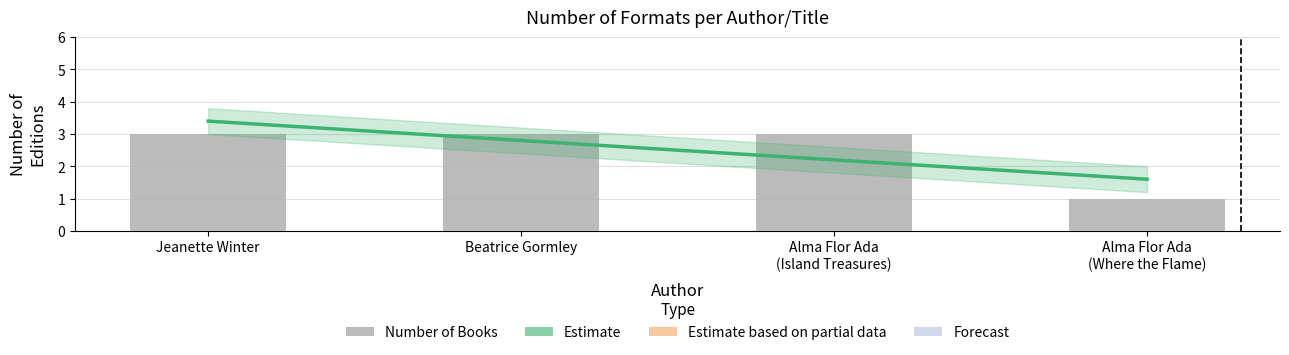

Which category has the highest value across all series?

Jeanette Winter